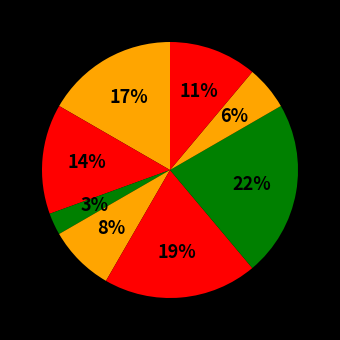

Count the number of slices in the pie.

8